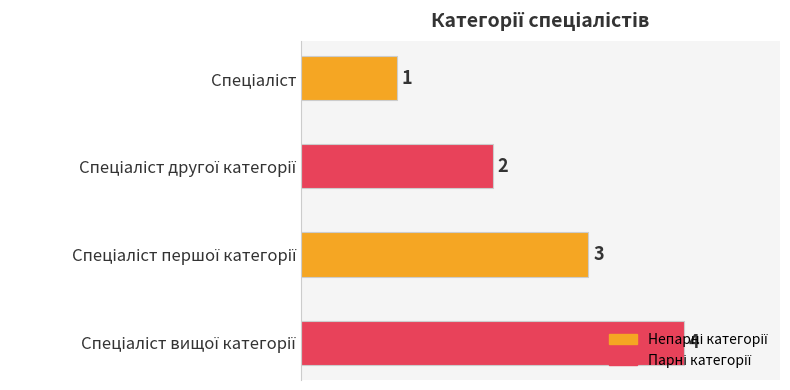

What is the maximum value shown in the chart?

4